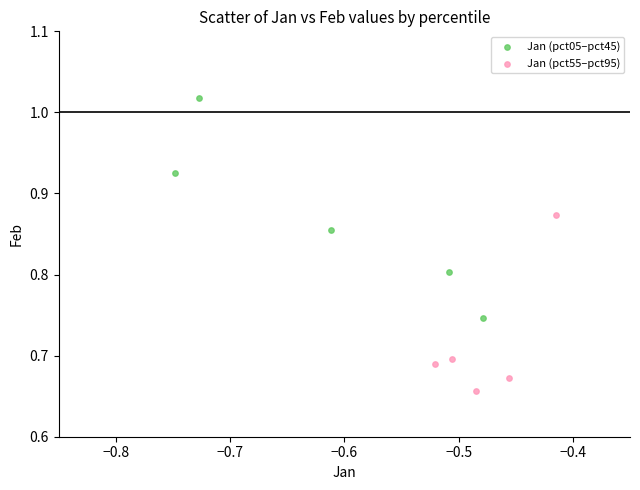

Which series has the largest Y range (max minus min)?

Jan (pct05–pct45)